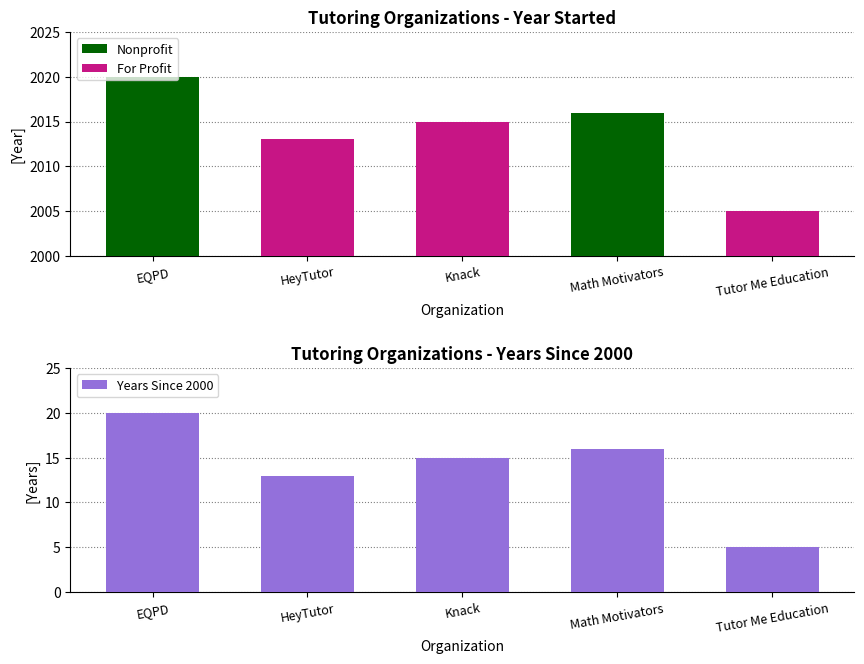

Reading left to right, what are all the values shown in this chart?

Nonprofit: EQPD=2020	HeyTutor=0	Knack=0	Math Motivators=2016	Tutor Me Education=0
For Profit: EQPD=0	HeyTutor=2013	Knack=2015	Math Motivators=0	Tutor Me Education=2005
Years Since 2000: EQPD=20	HeyTutor=13	Knack=15	Math Motivators=16	Tutor Me Education=5